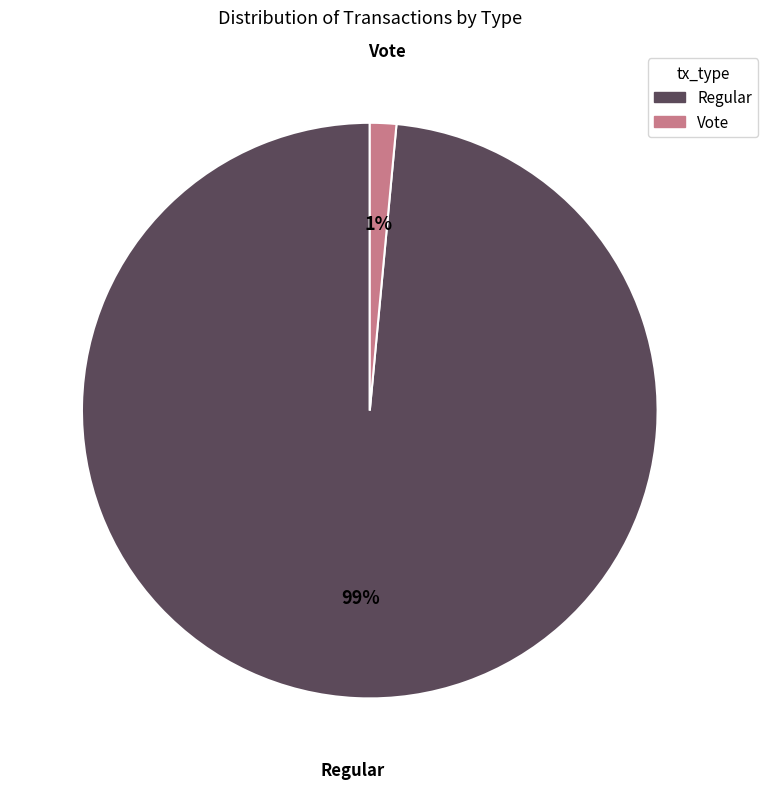

Which has a higher value, Vote or Regular?

Regular